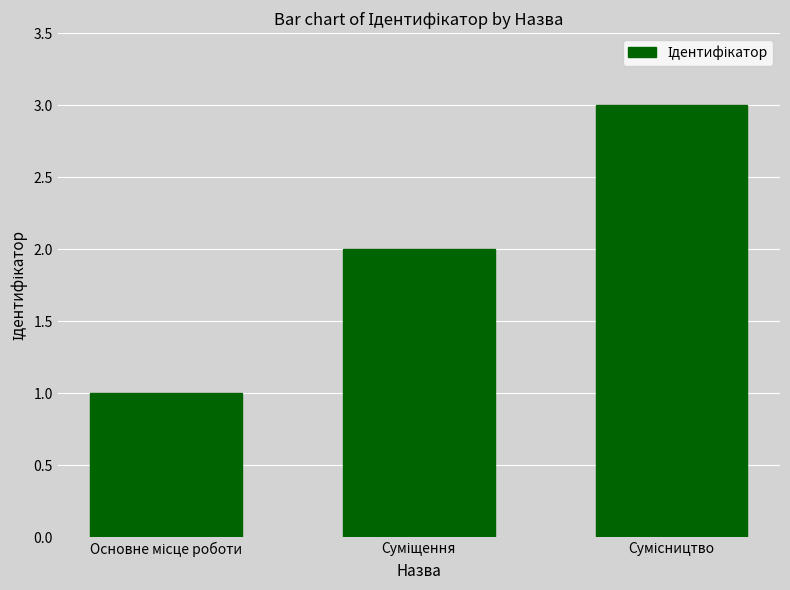

What is the sum of all values?

6